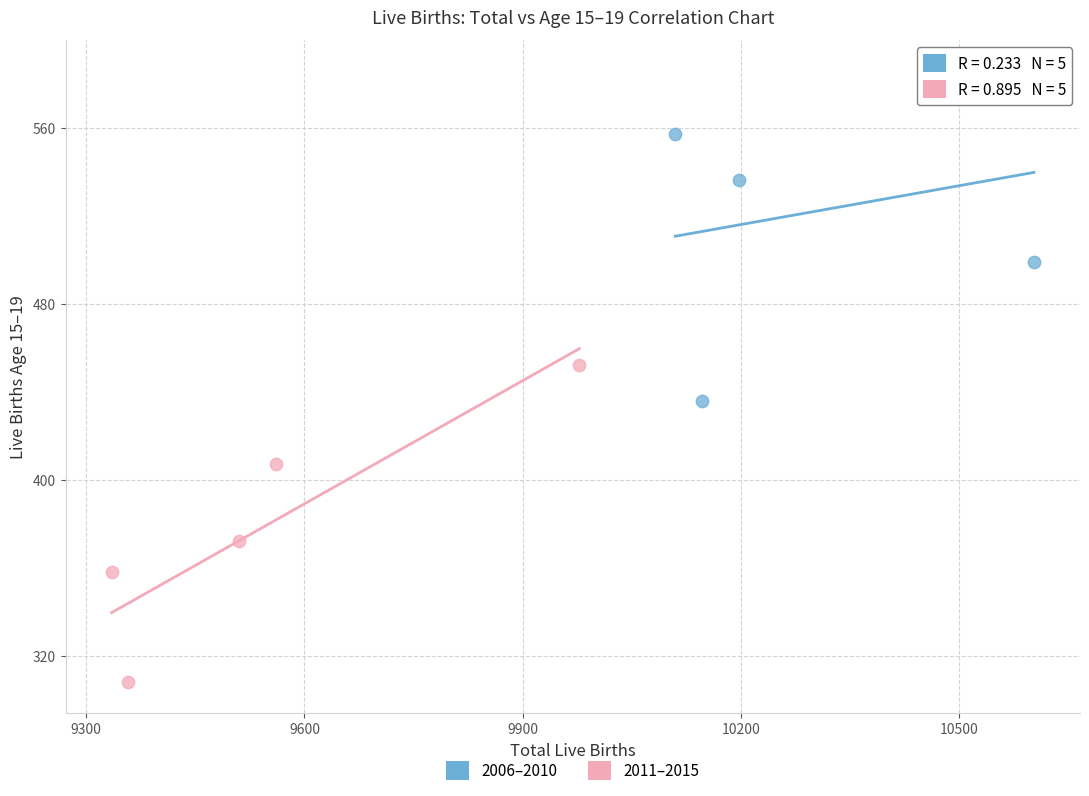

Which series contains the highest Y value?

2006–2010